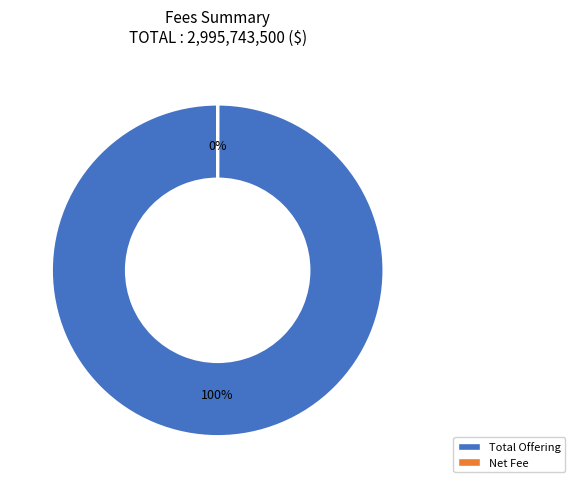

What is the largest slice in the pie chart?

Total Offering